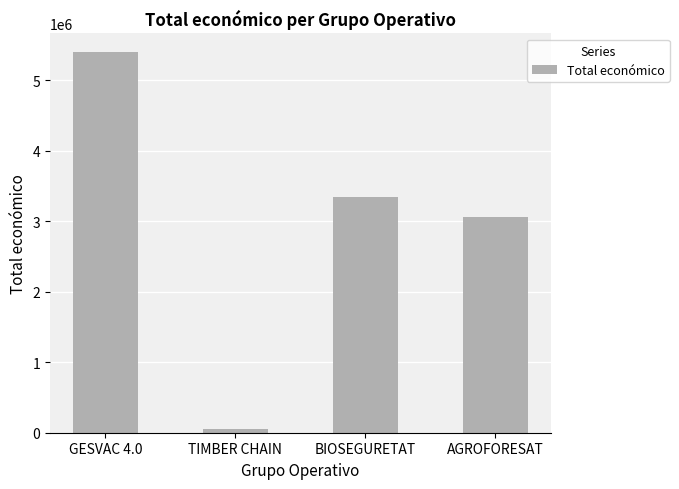

Which category has the lowest value across all series?

TIMBER CHAIN